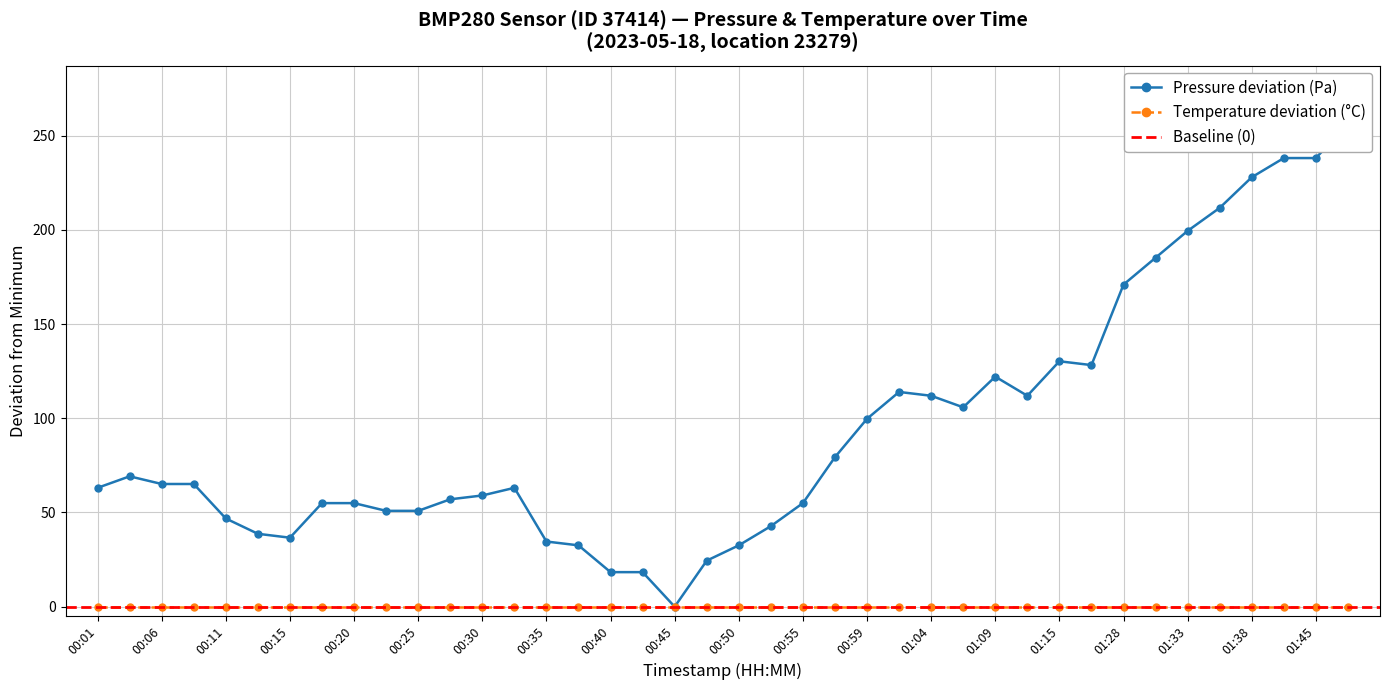

At which category does the chart reach its minimum across all series?

00:45